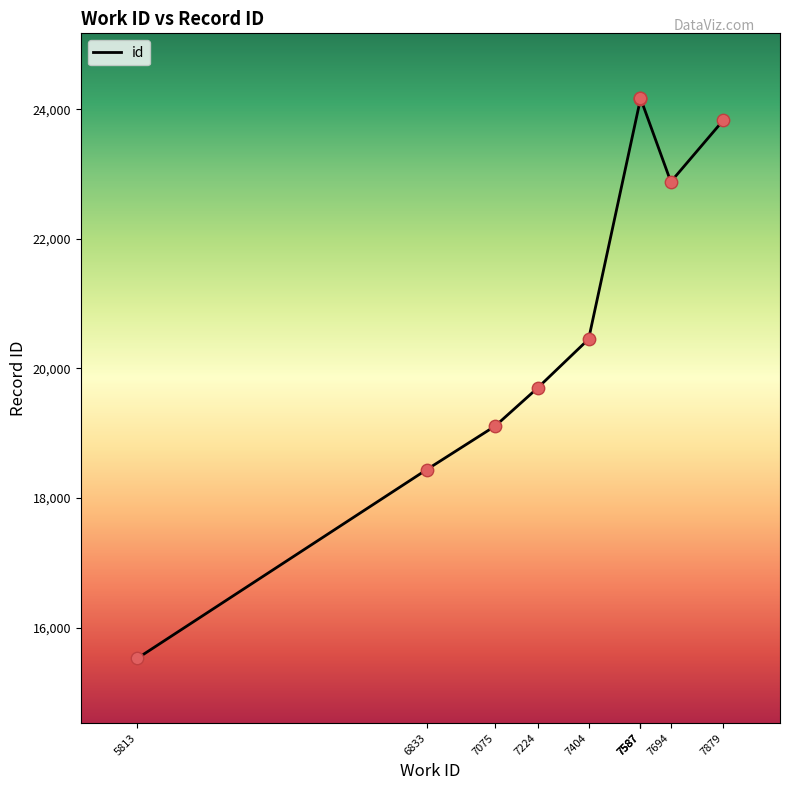

What is the change in value from 6833 to 7587?

+5728